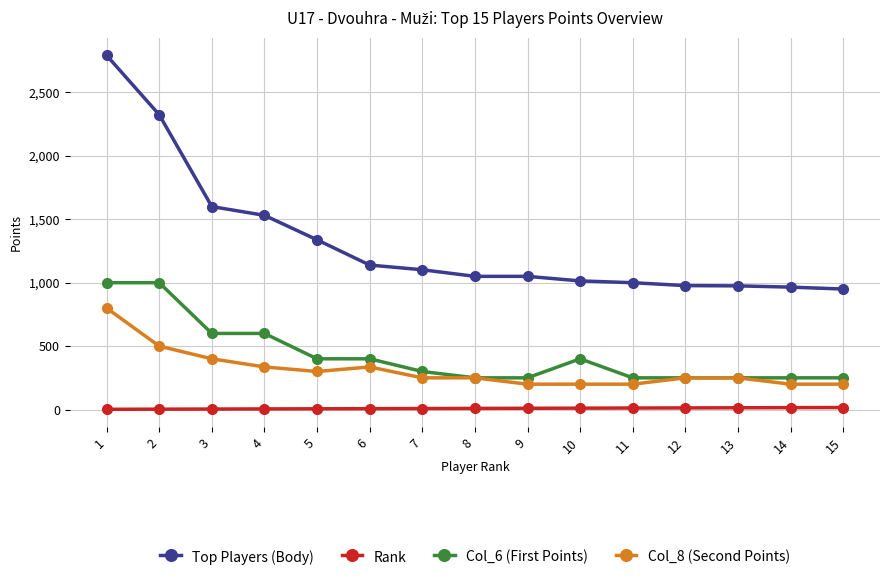

Does the chart have visible grid lines?

Yes